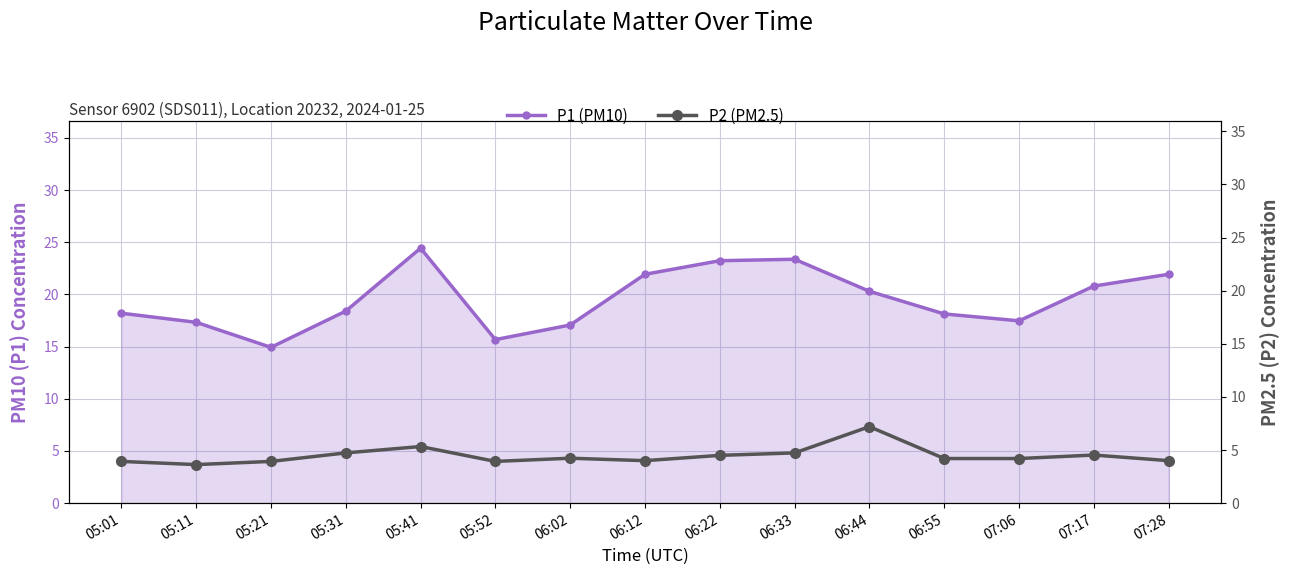

List the series in order of their peak value, lowest first.

P2 (PM2.5), P1 (PM10)